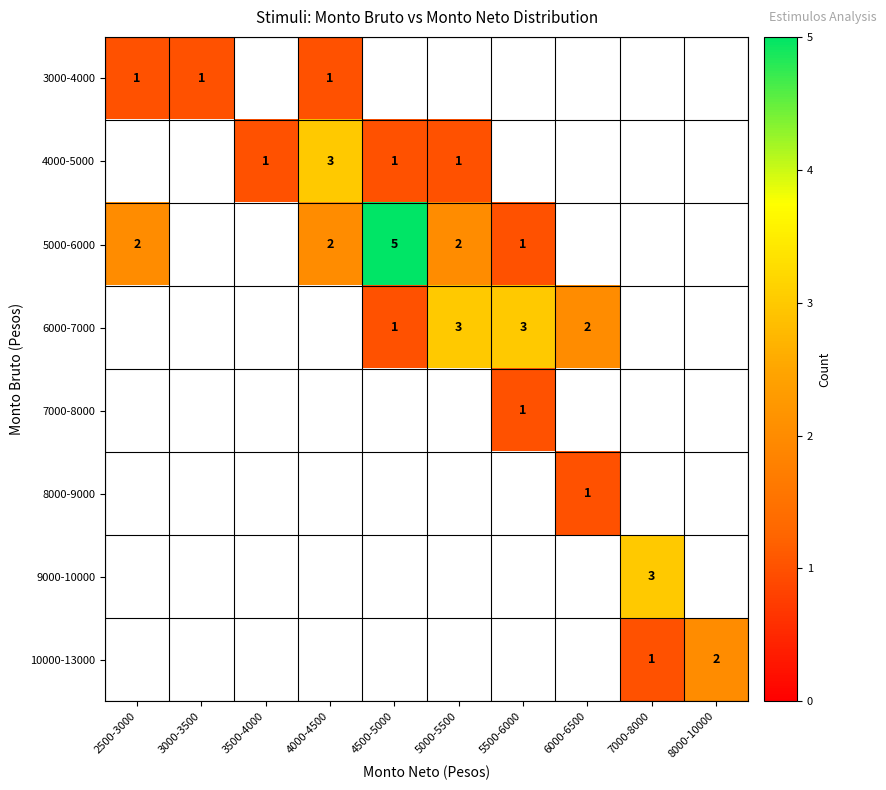

The 4000-5000 series shows 0 at 3500-4000. True or false?

False